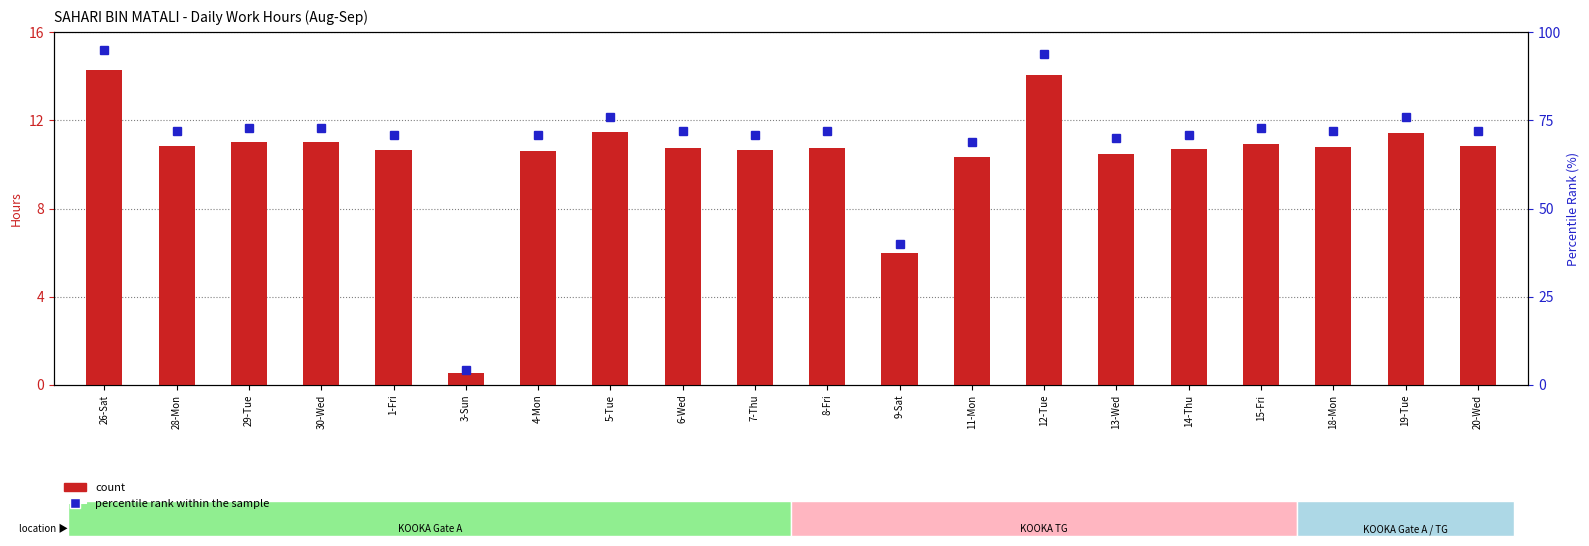

Which series has the largest total across all categories?

percentile rank within the sample